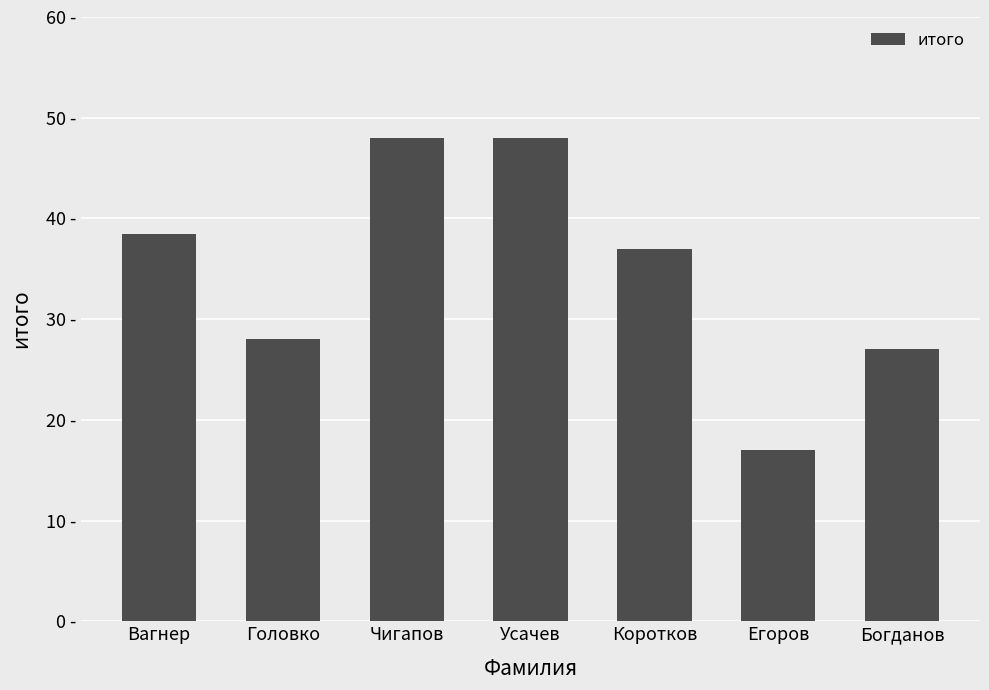

Are the bars horizontal?

No